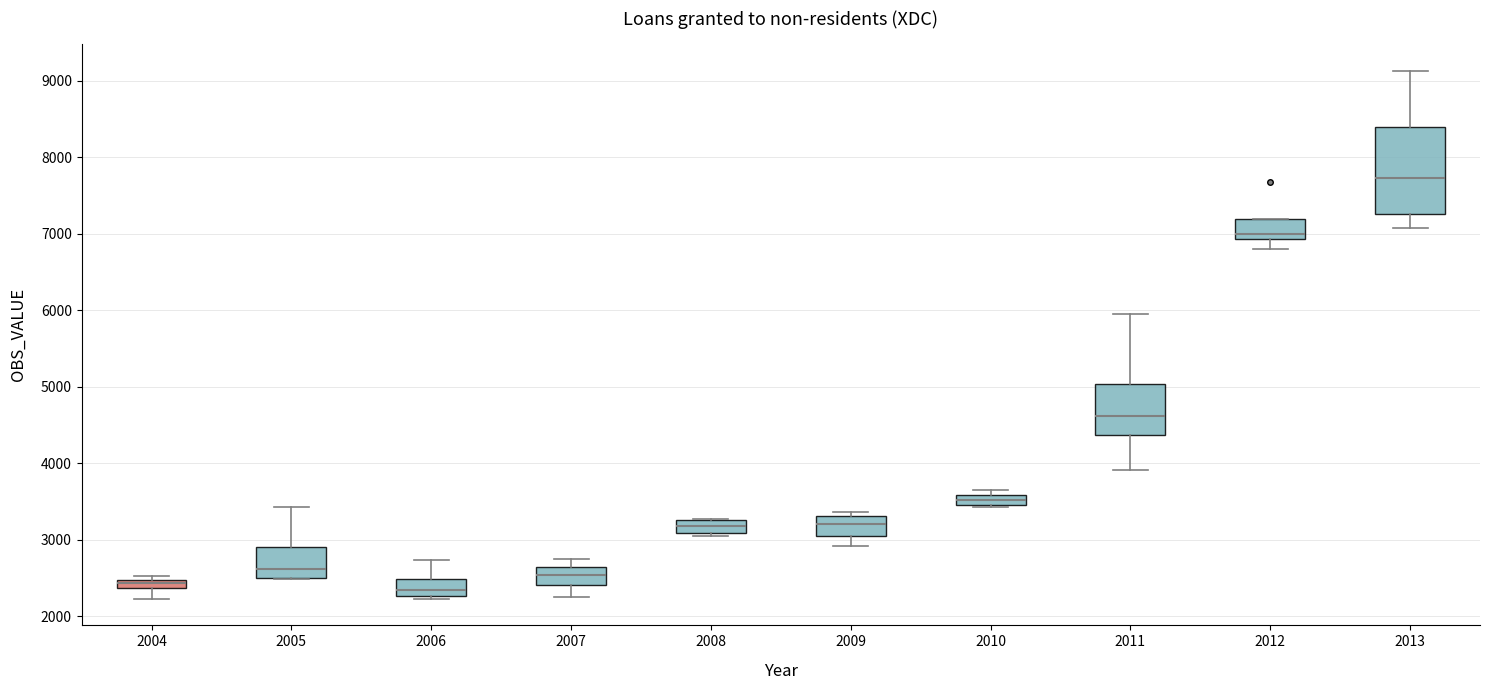

Where is the lower edge of the box at x = 2007 on the y-axis? The values are not printed on the chart, so give them approximately, as read against the axis.

2400